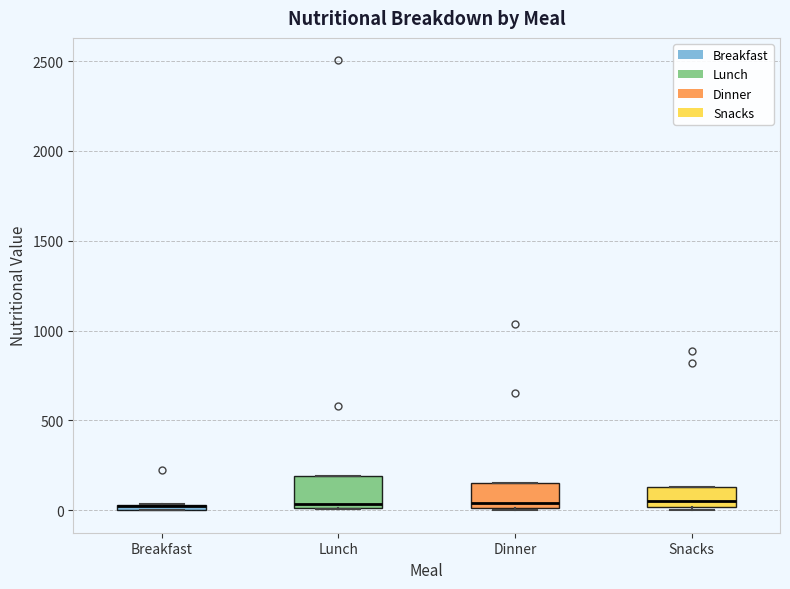

Where is the upper edge of the box for Dinner on the y-axis? The values are not printed on the chart, so give them approximately, as read against the axis.

150